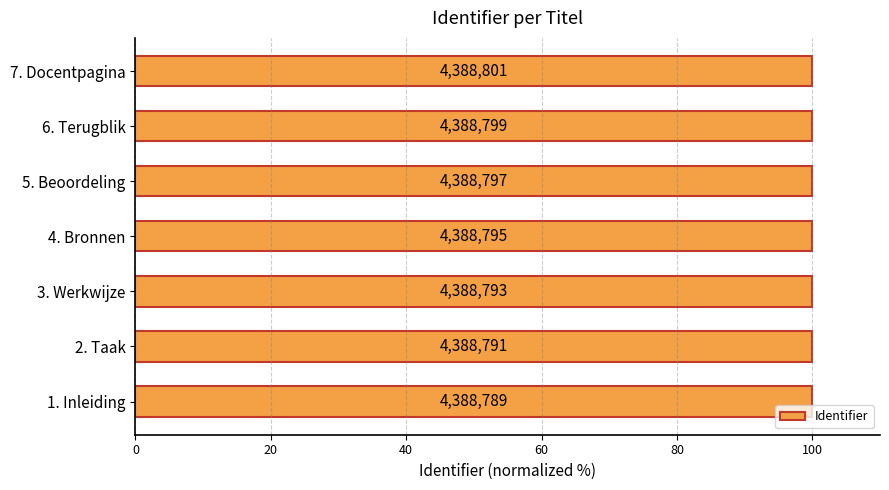

How many bars are there in total?

7